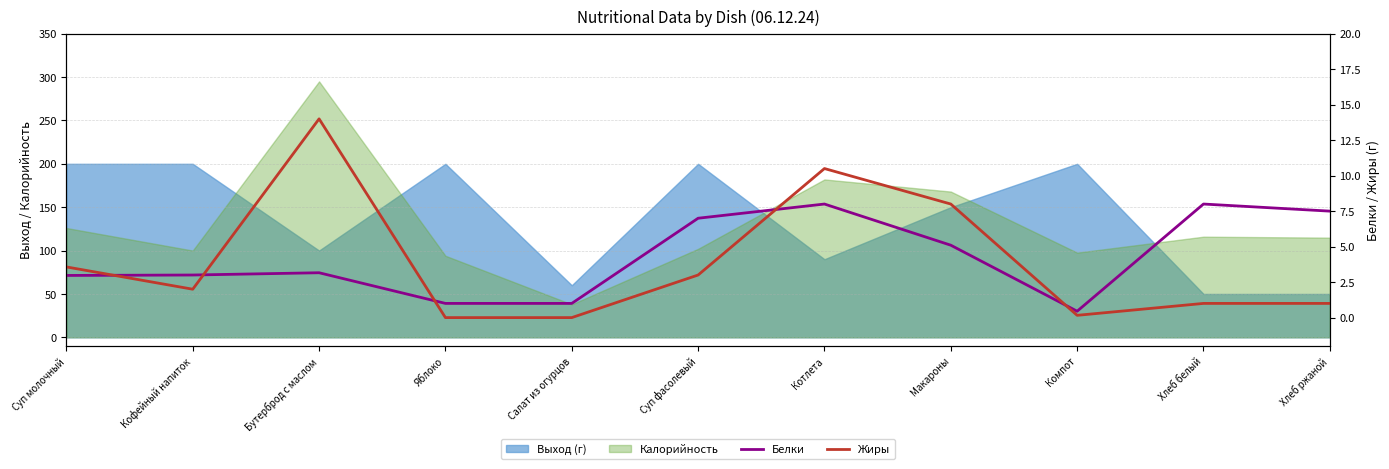

Which label corresponds to the smallest value in the chart?

Яблоко